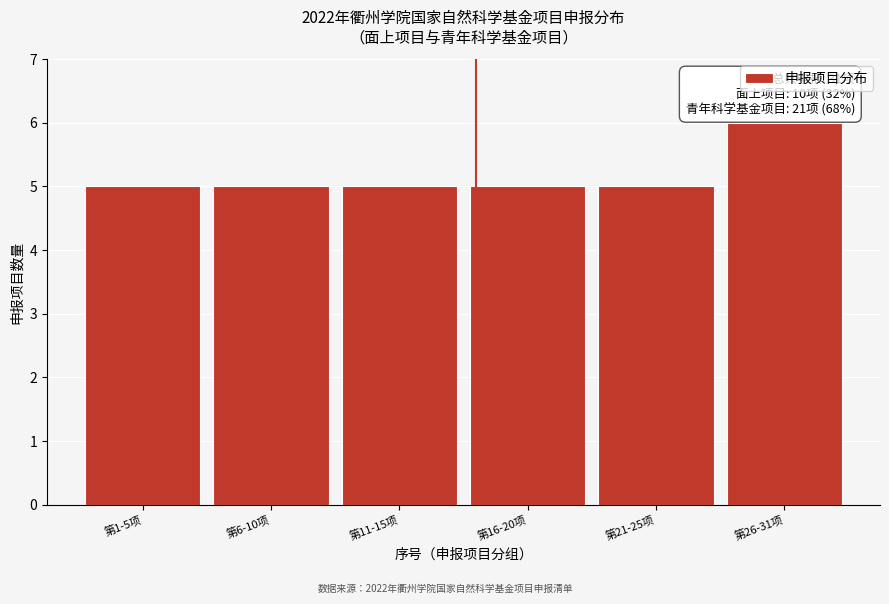

Reading right to left, extract all data points from this chart.

6	5	5	5	5	5